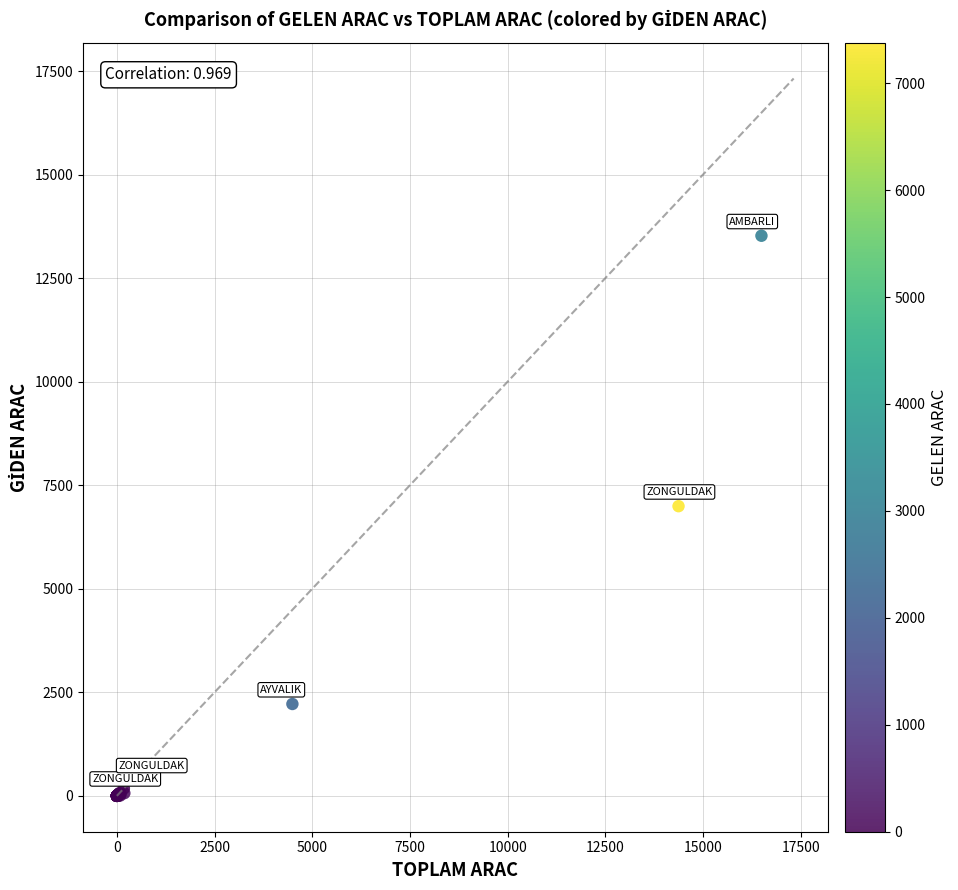

What Y value in the scatter plot is closest to 6761?

6994